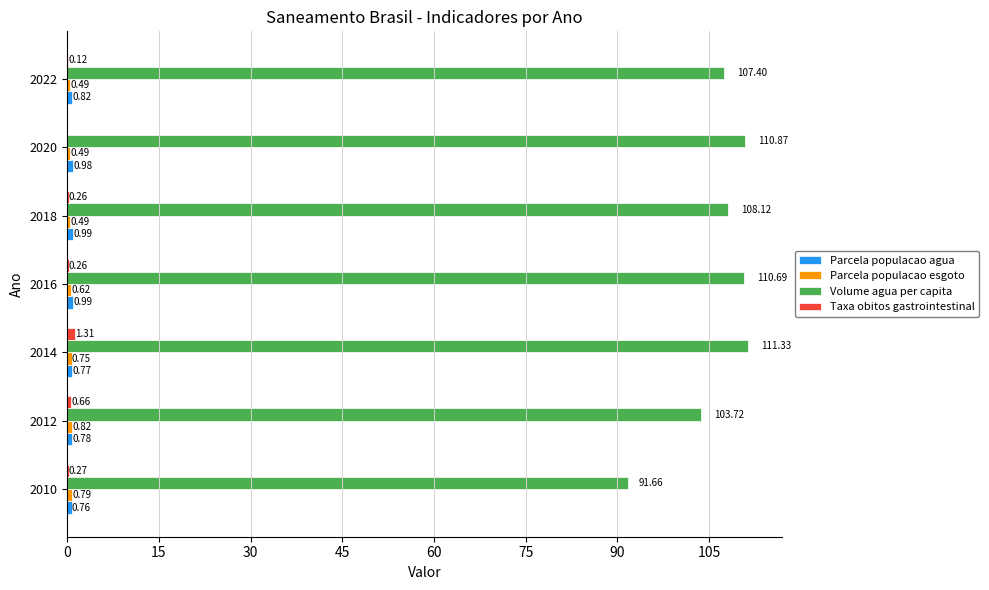

Count the number of data series in this chart.

4